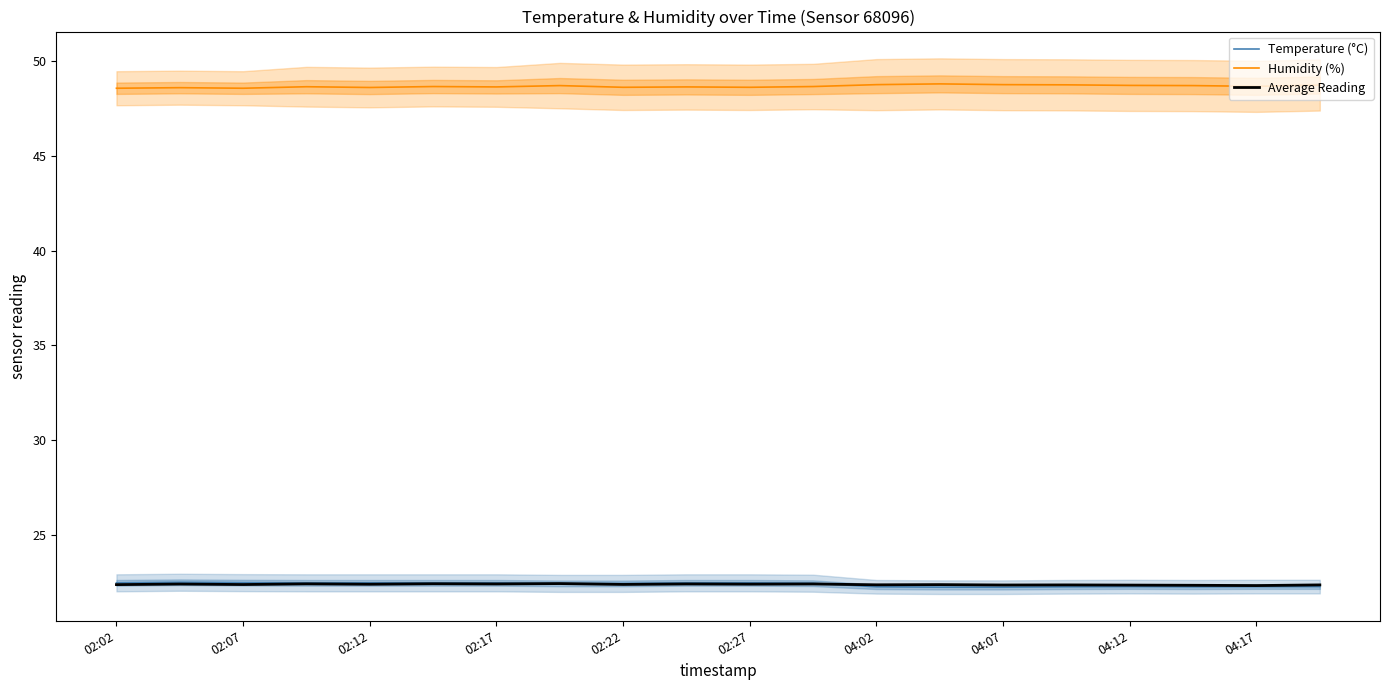

In Temperature (°C), how many points are lower than both neighbors (excluding endpoints)?

1